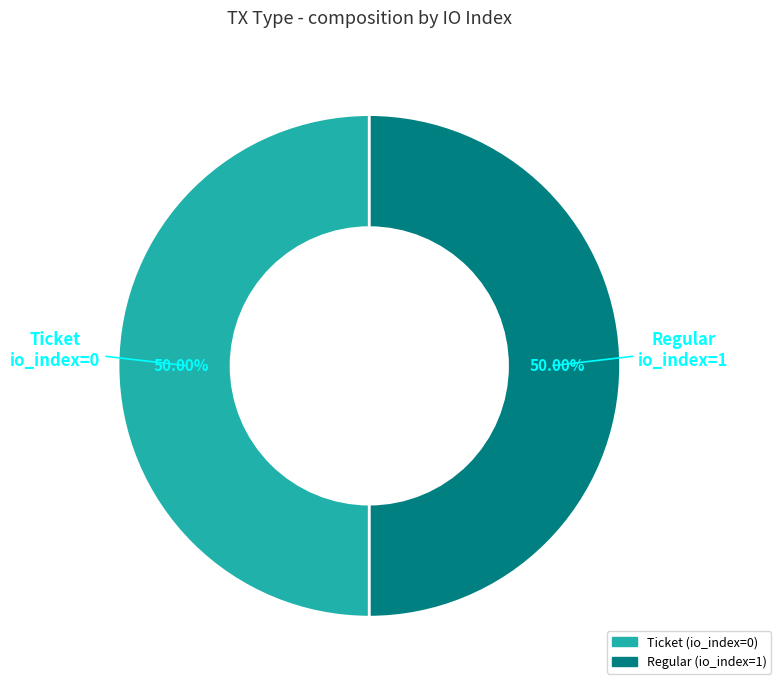

Approximately how many times larger is the value at Regular (io_index=1) compared to Ticket (io_index=0)?

1.0